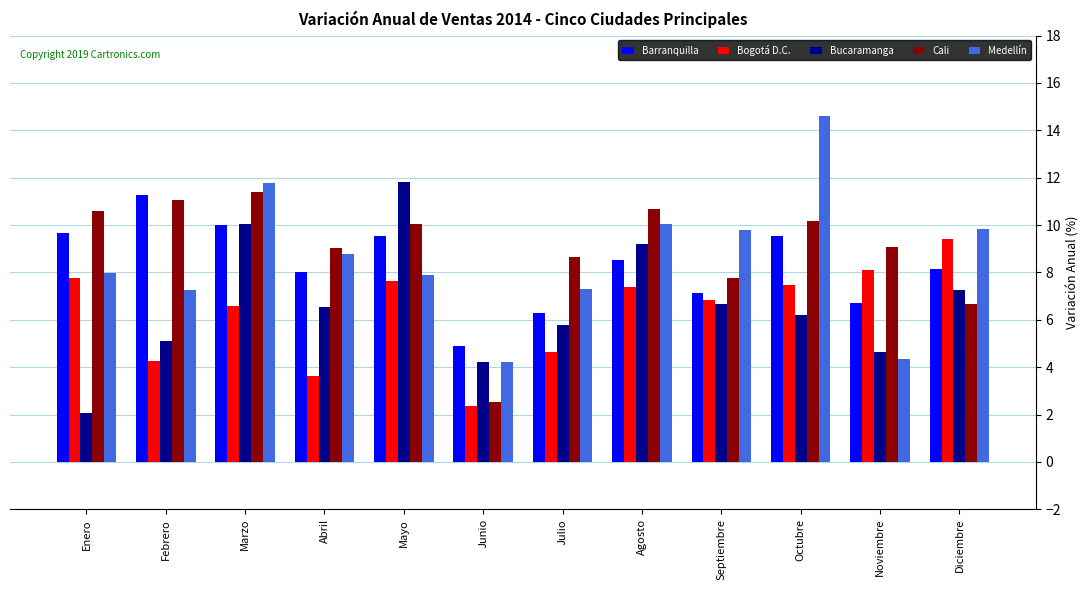

What is the average value of the Cali series?

9.0